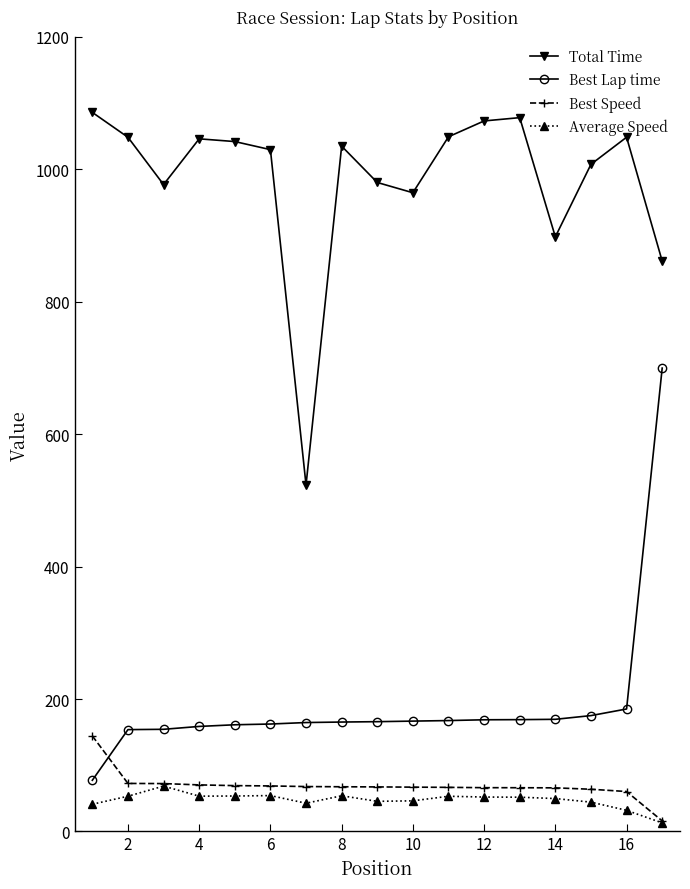

True or false: Total Time and Best Lap time cross at least once.

False